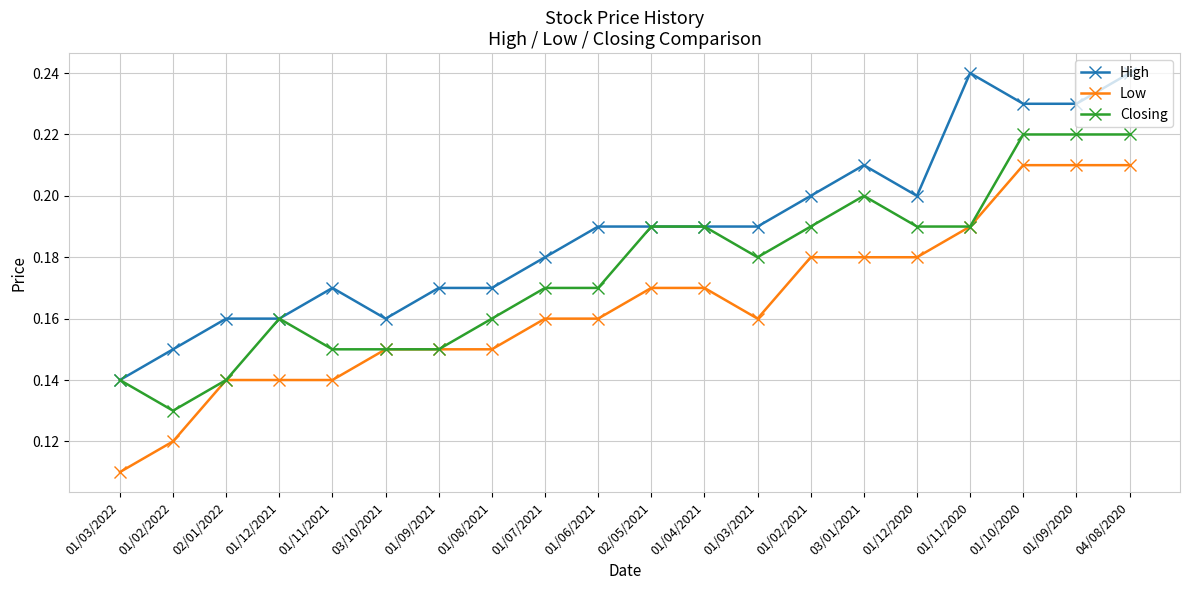

Where is Low nearest to the value 0?

01/03/2022